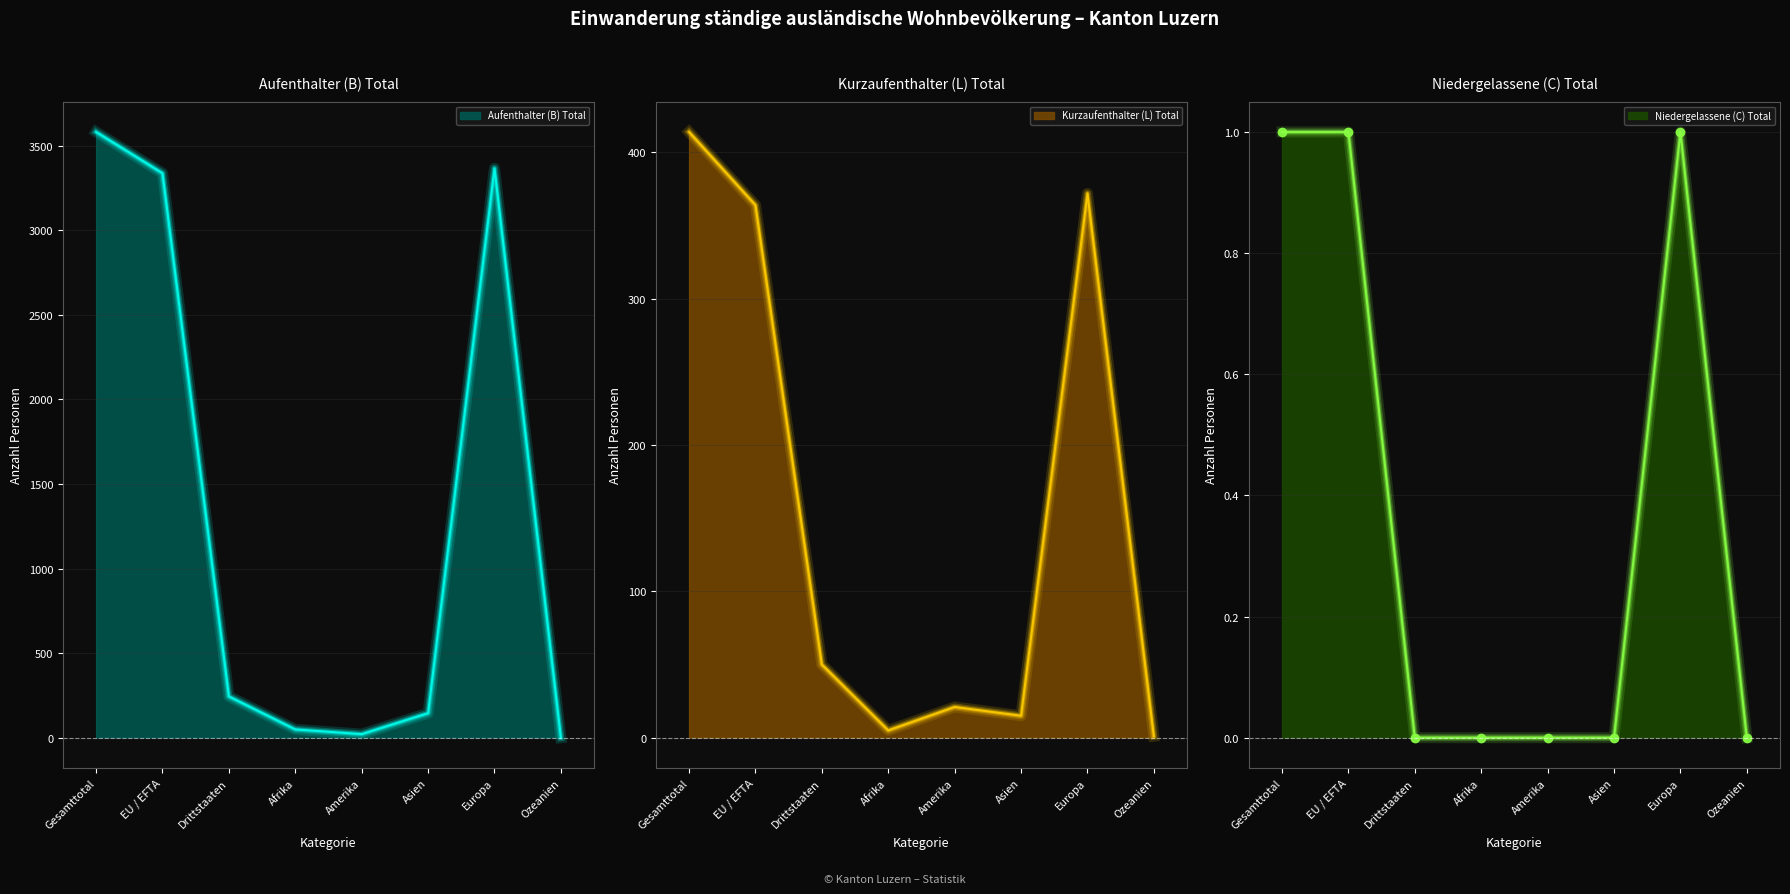

Which category has the highest value across all series?

Gesamttotal